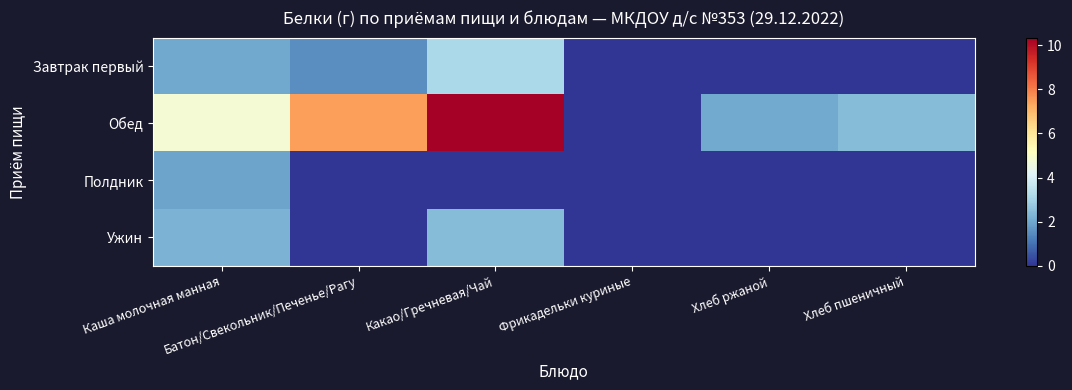

Reading left to right, list all the values displayed in this chart.

Завтрак первый: Каша молочная манная=2.0	Батон/Свекольник/Печенье/Рагу=1.5	Какао/Гречневая/Чай=3.1	Фрикадельки куриные=0.0	Хлеб ржаной=0.0	Хлеб пшеничный=0.0
Обед: Каша молочная манная=4.8	Батон/Свекольник/Печенье/Рагу=7.5	Какао/Гречневая/Чай=10.3	Фрикадельки куриные=0.0	Хлеб ржаной=2.0	Хлеб пшеничный=2.4
Полдник: Каша молочная манная=1.9	Батон/Свекольник/Печенье/Рагу=0.0	Какао/Гречневая/Чай=0.0	Фрикадельки куриные=0.0	Хлеб ржаной=0.0	Хлеб пшеничный=0.0
Ужин: Каша молочная манная=2.2	Батон/Свекольник/Печенье/Рагу=0.0	Какао/Гречневая/Чай=2.4	Фрикадельки куриные=0.0	Хлеб ржаной=0.0	Хлеб пшеничный=0.0